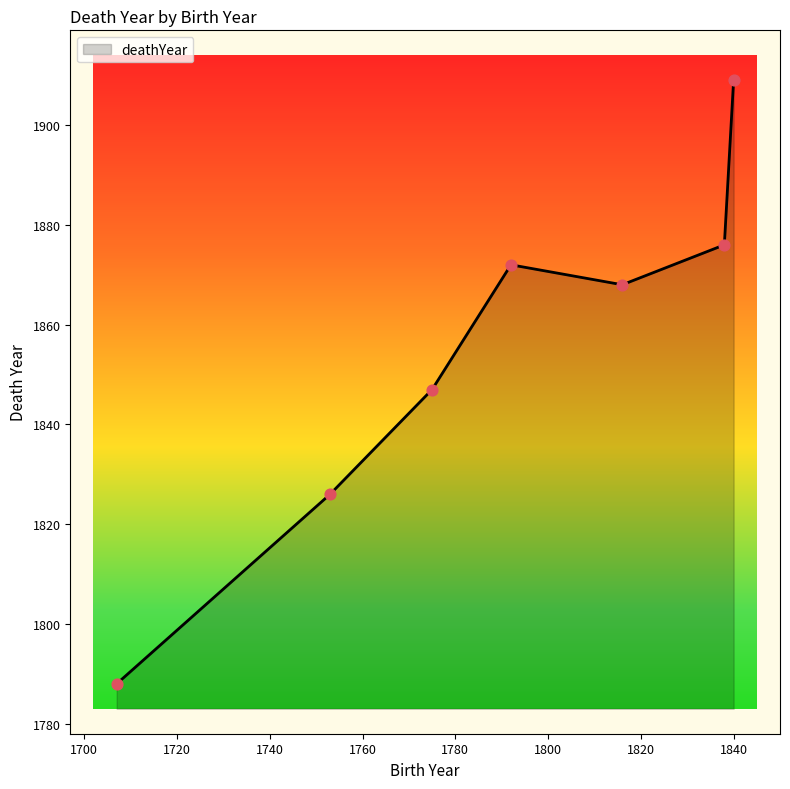

What is the difference between the maximum and minimum values?

121